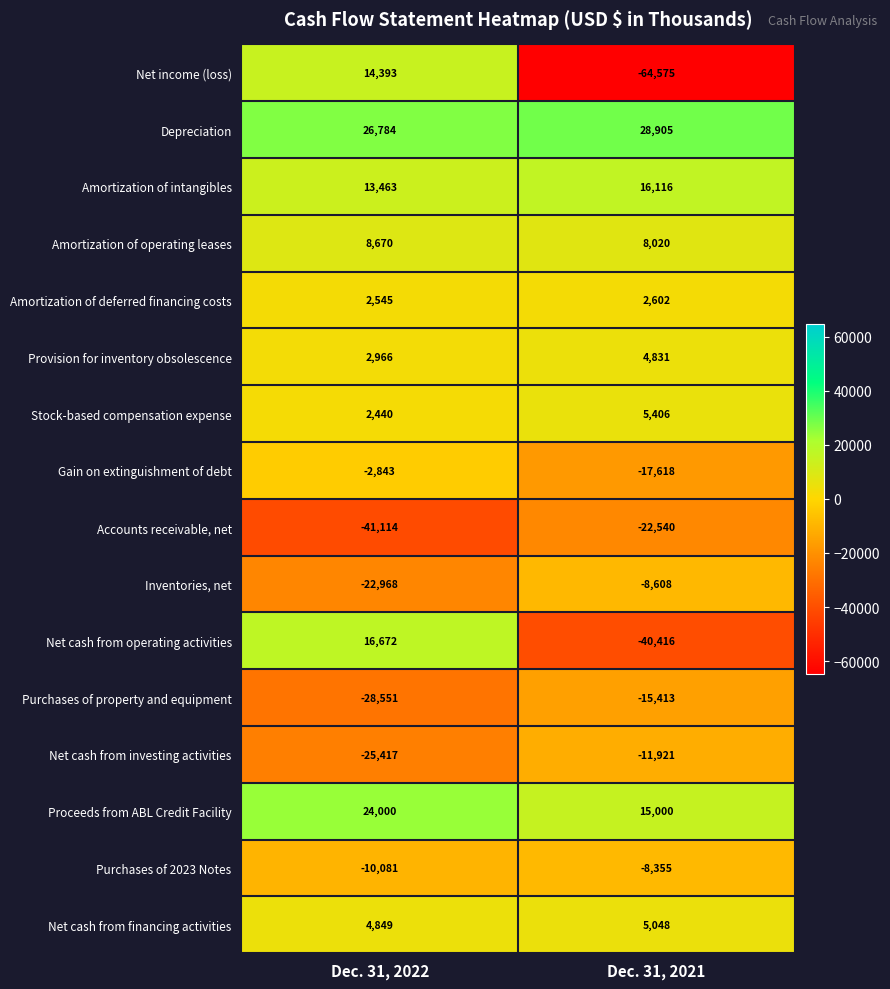

What is the approximate value of Amortization of operating leases at Dec. 31, 2021?

8020